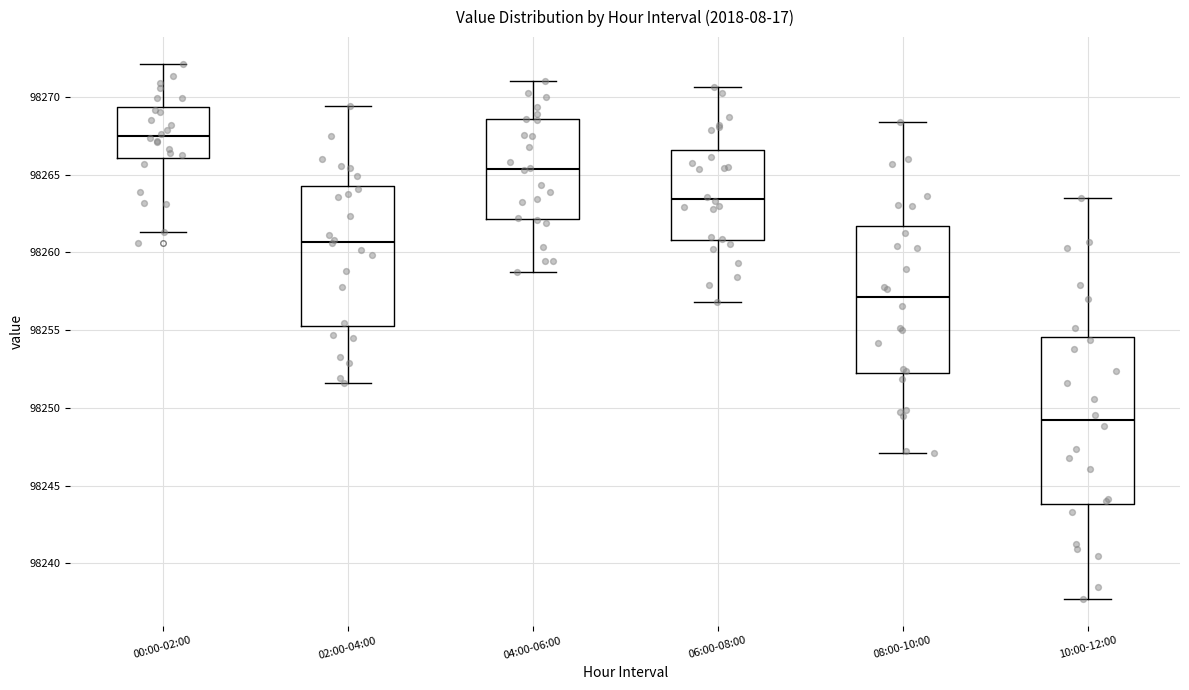

Which box is the tallest, from its lower edge to its upper edge?

10:00-12:00